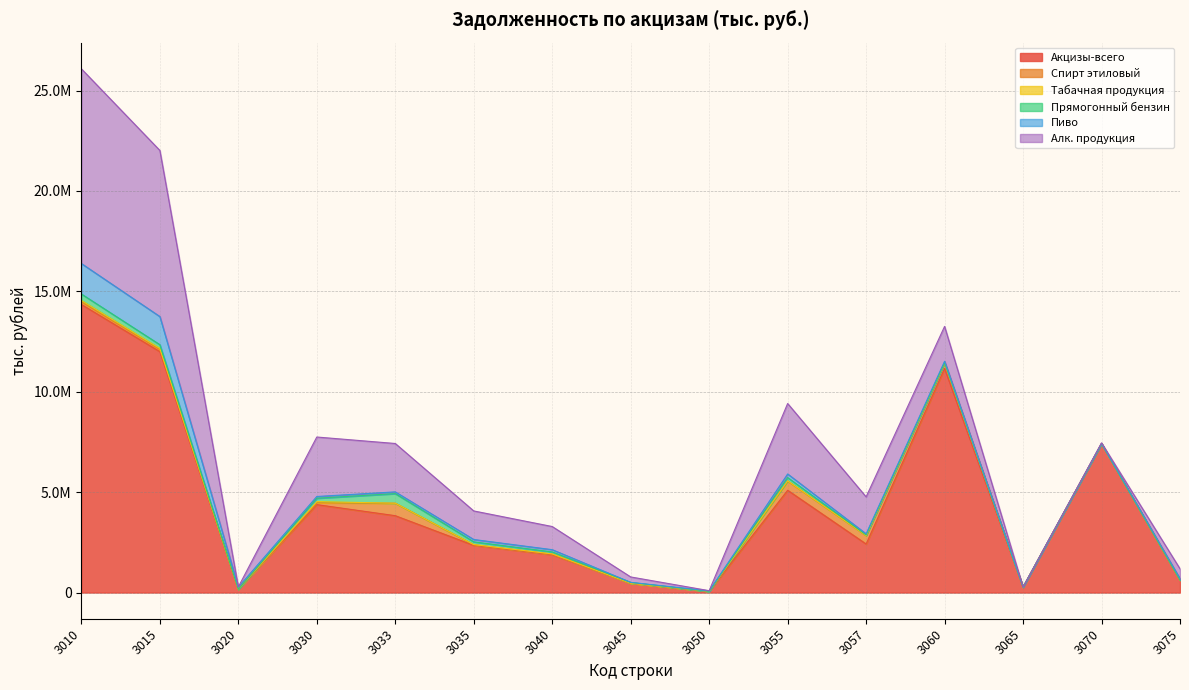

In Алк. продукция, how many points are higher than both neighbors (excluding endpoints)?

2